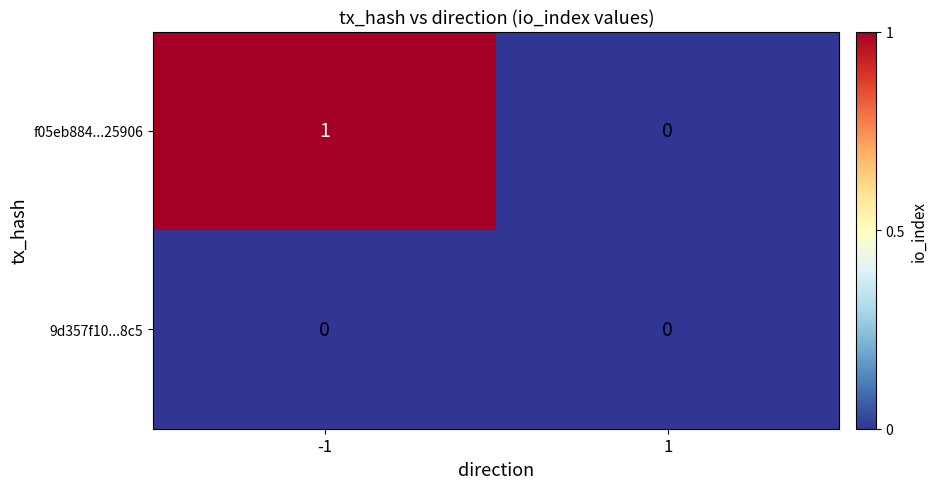

Reading left to right, transcribe all the data shown in this chart.

f05eb884...25906: -1=1	1=0
9d357f10...8c5: -1=0	1=0